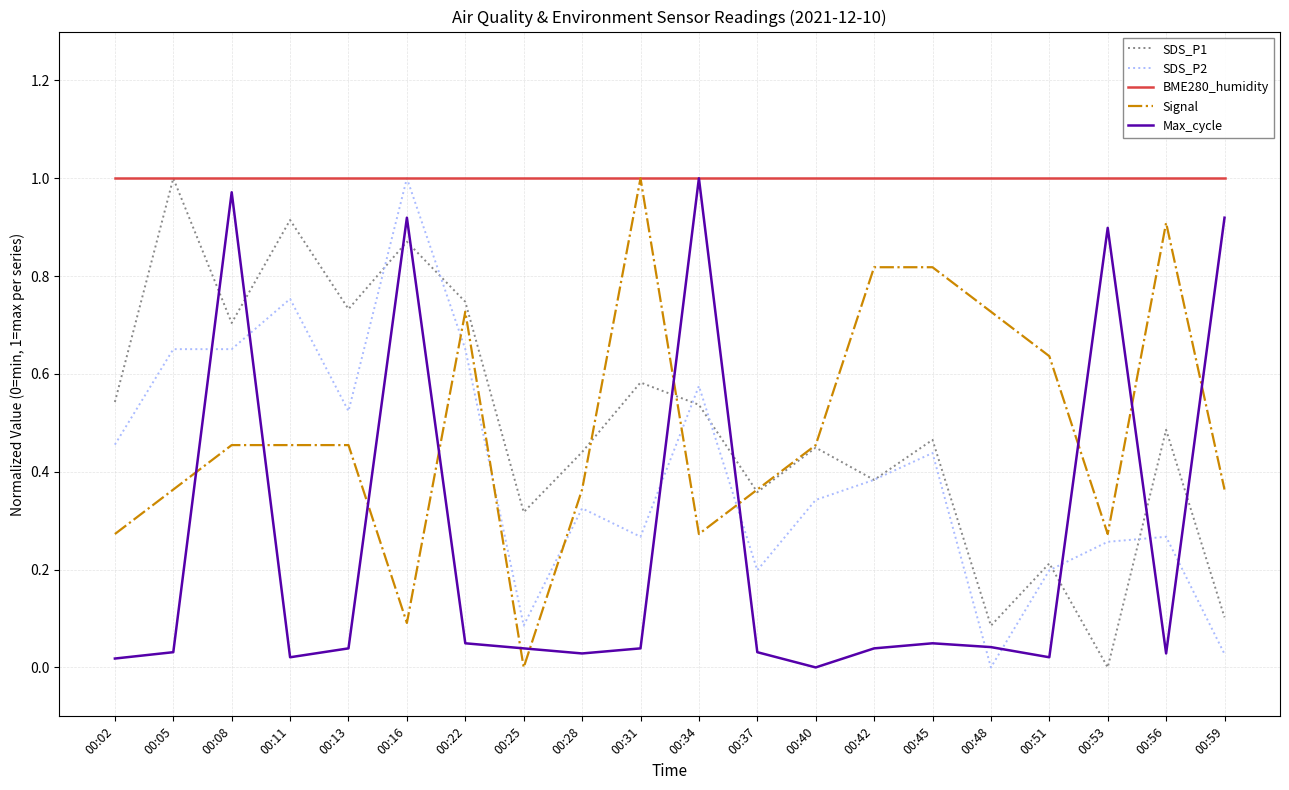

How many lines are shown in the chart?

5